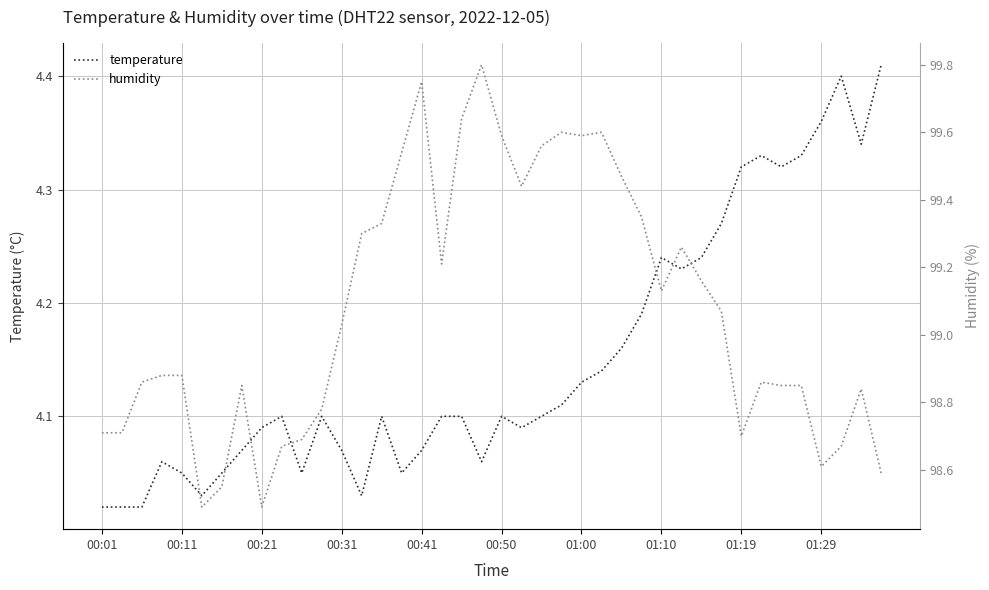

Which series has the largest total across all categories?

humidity